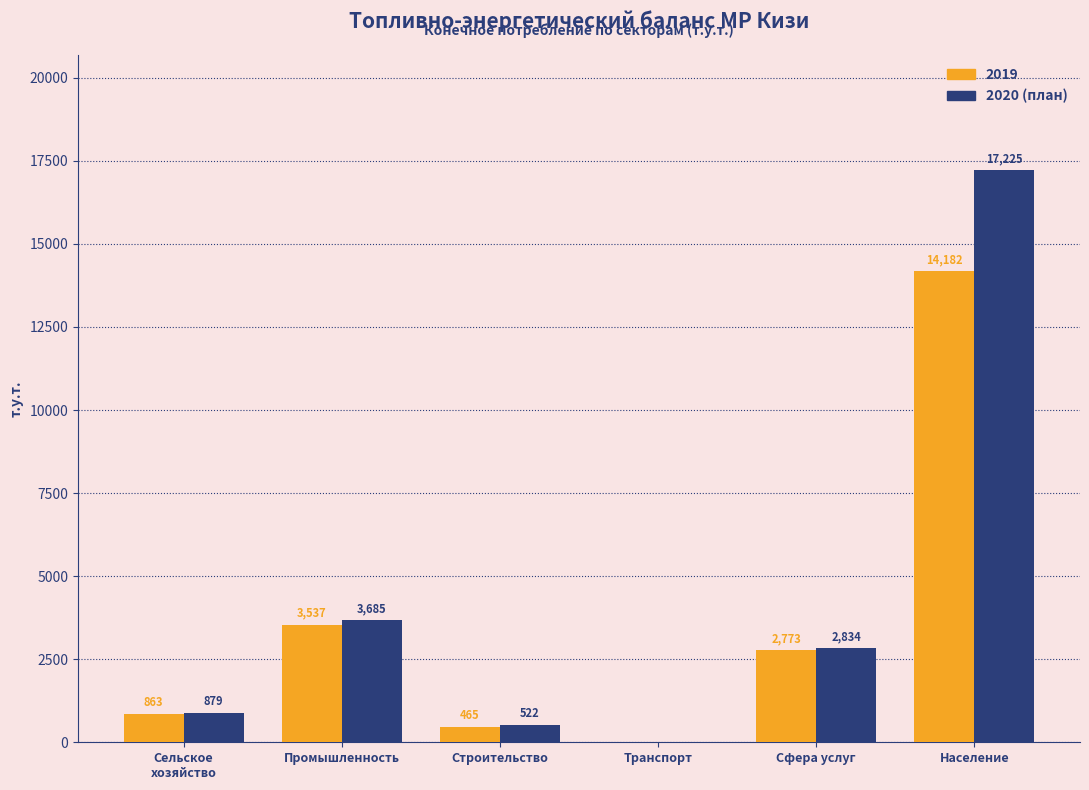

How many values in 2020 (план) are above zero?

5